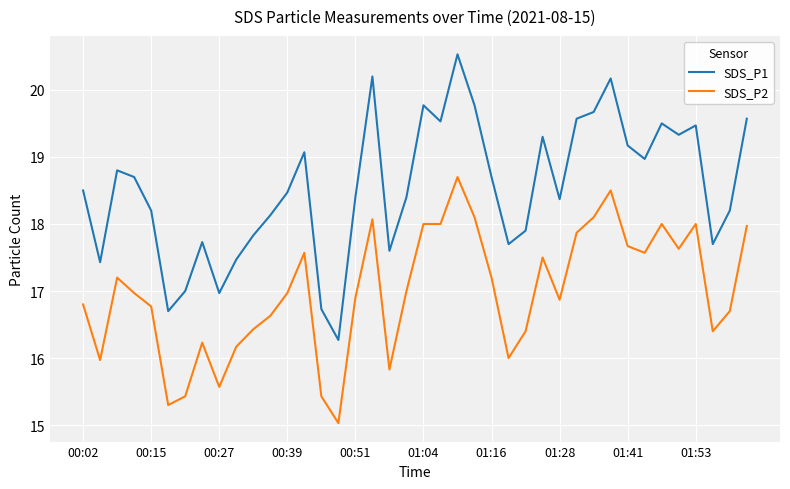

Rank the series by their average value, from highest to lowest.

SDS_P1, SDS_P2